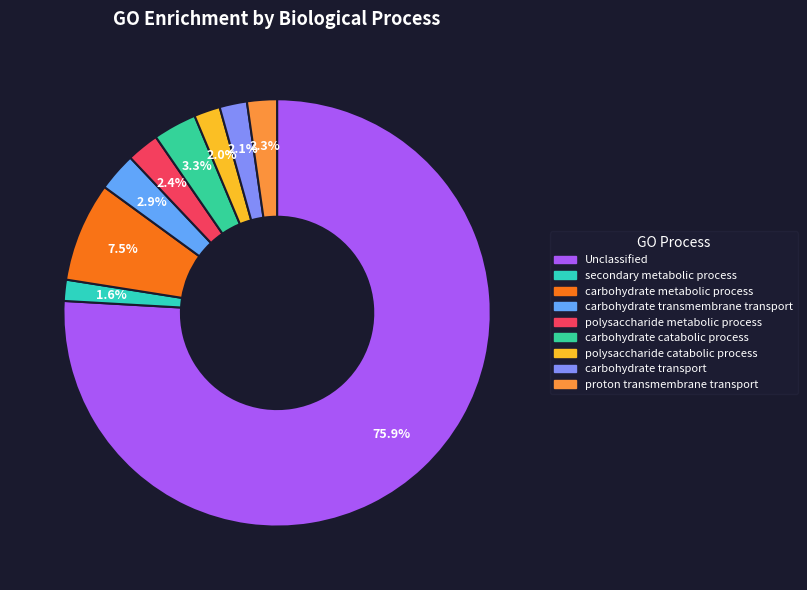

How many segments does this pie chart have?

9